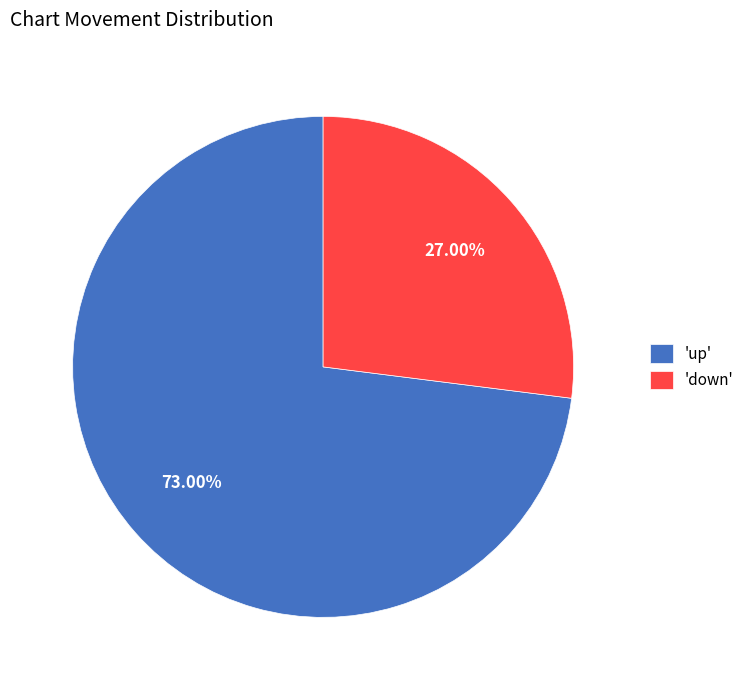

Combined, do 'up' and 'down' account for over 50%?

Yes